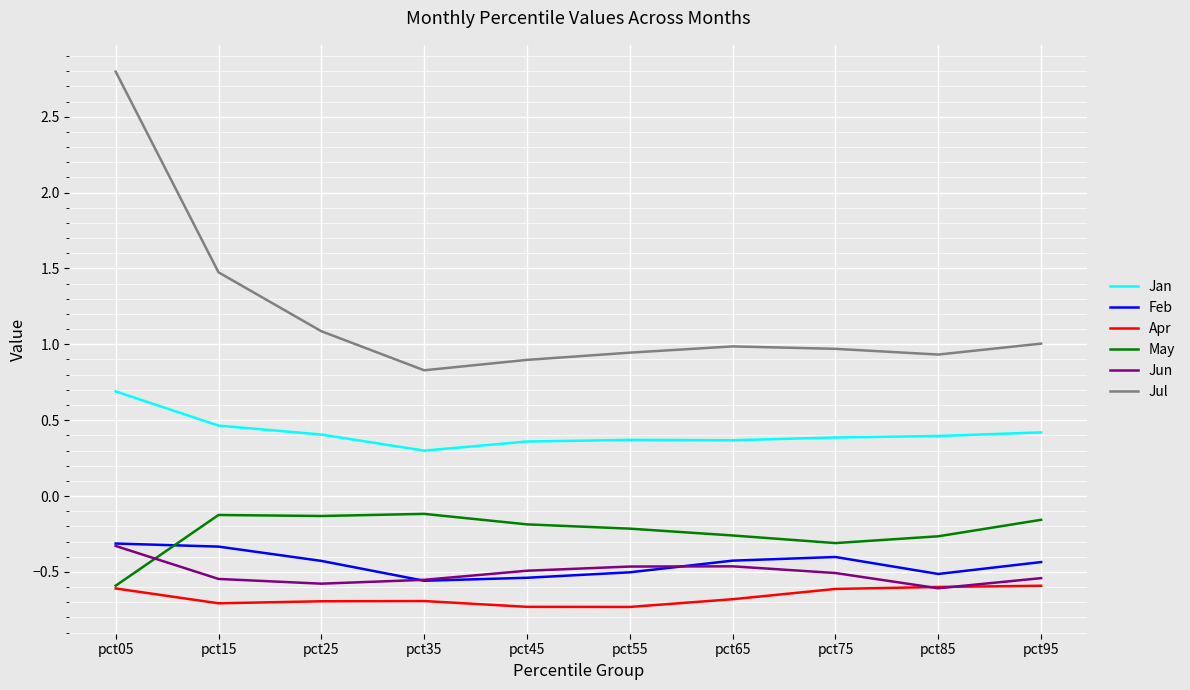

What is the difference between the highest and lowest values at pct25?

1.8